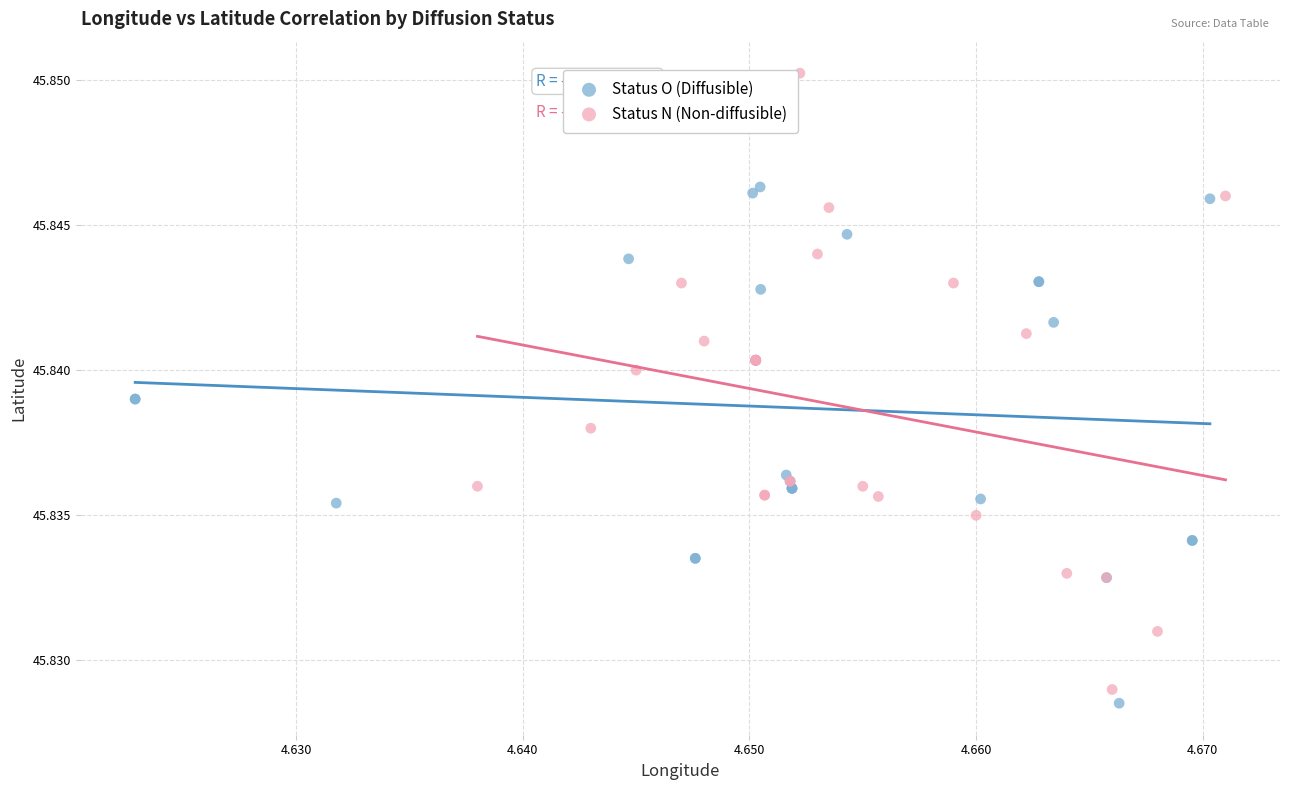

What are all the series names shown in the legend?

Status O (Diffusible), Status N (Non-diffusible)